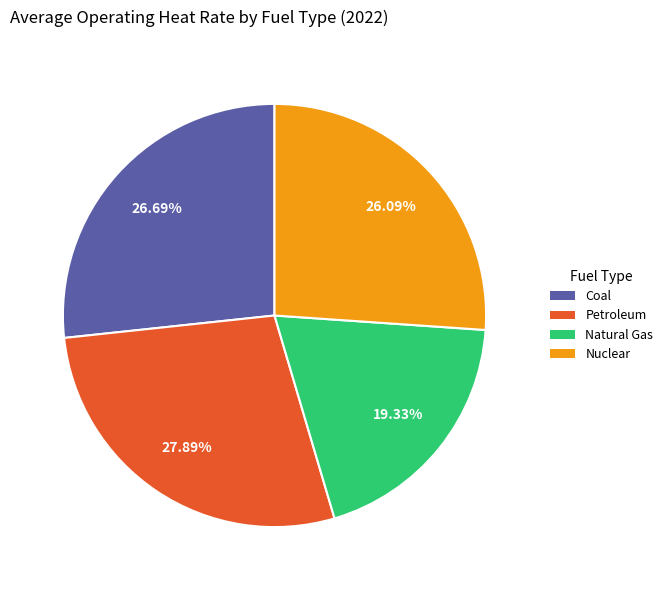

How much of the chart is everything except Nuclear?

73.9%